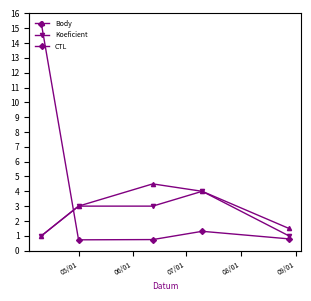

Where does the Body series first go above 3?

07/01